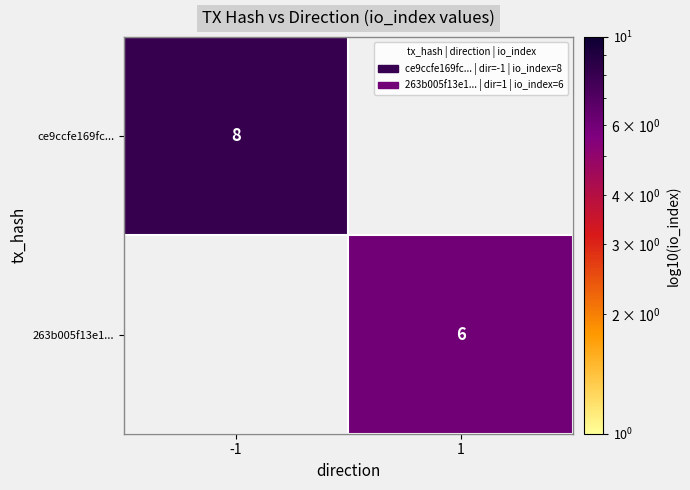

The ce9ccfe169fc... series shows 2 at -1. True or false?

False